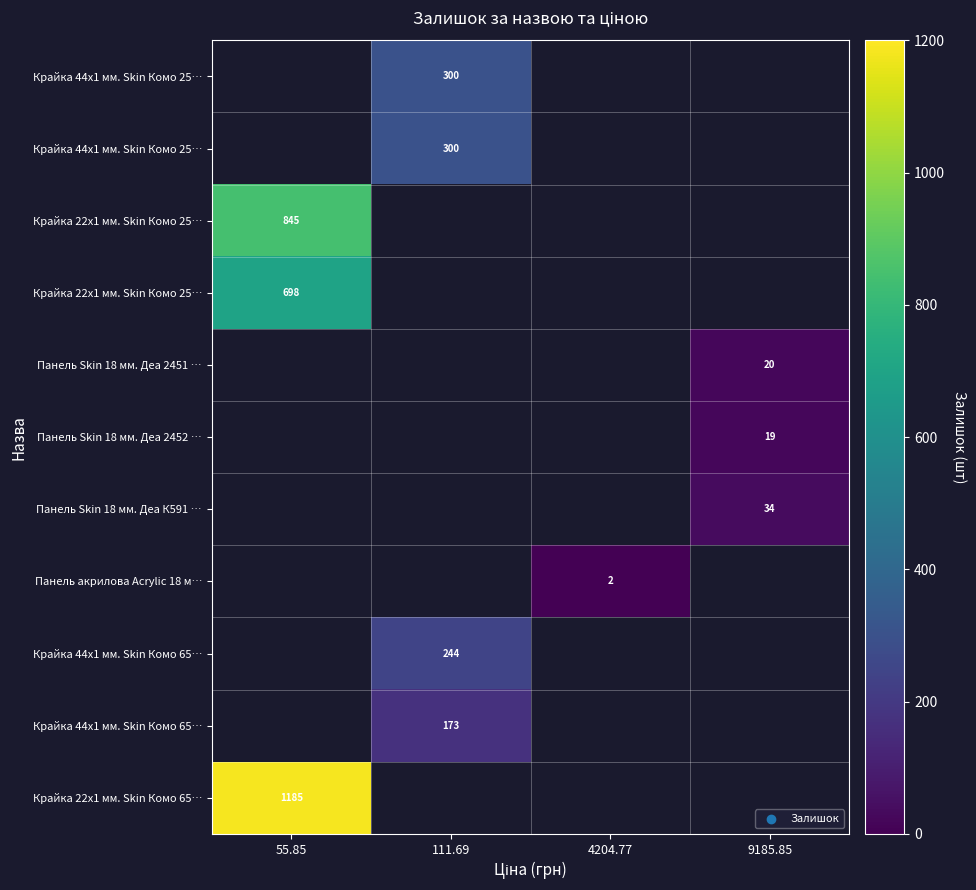

Between 9185.85 and 111.69, which is larger?

111.69